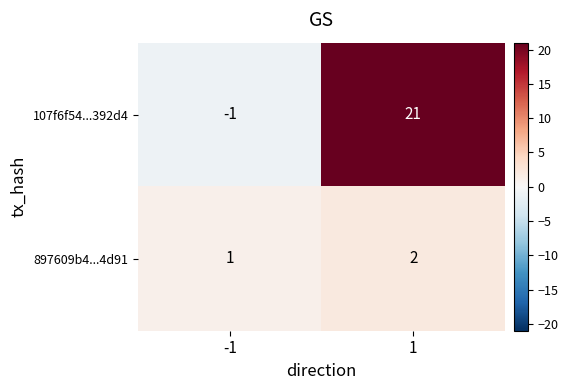

Reading right to left, transcribe all the data shown in this chart.

107f6f54...392d4: 1=21	-1=-1
897609b4...4d91: 1=2	-1=1